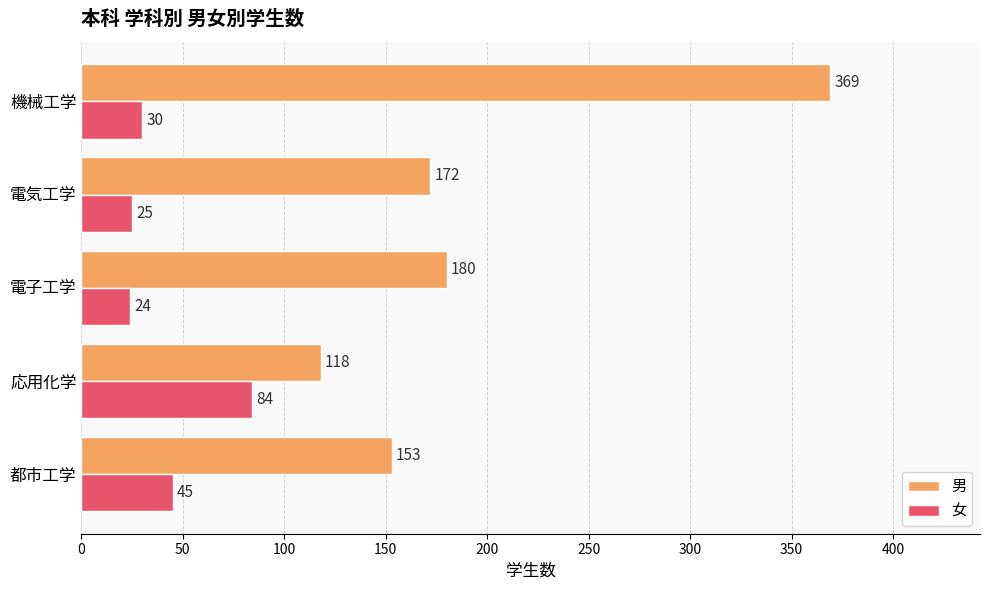

What is the difference between the second highest and minimum values in the 男 series?

62